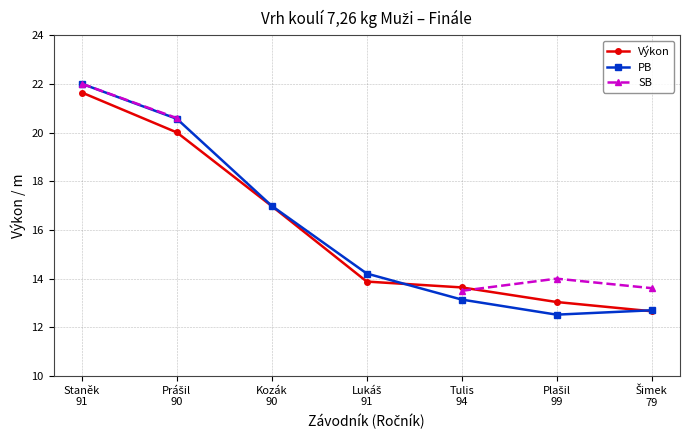

How many data points in PB are less than 14?

3